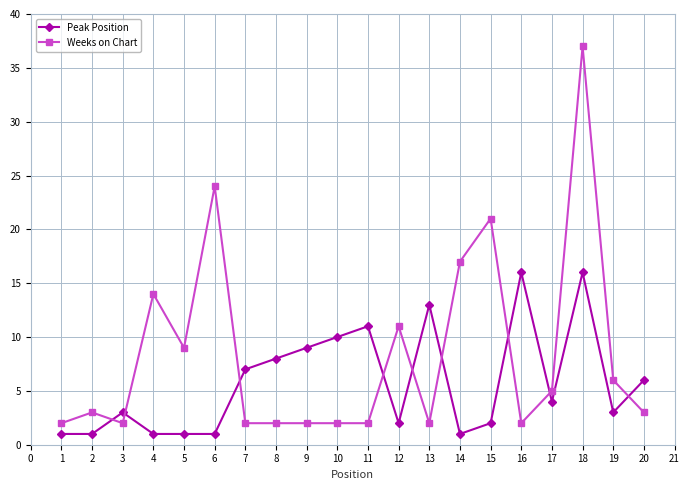

What value does the Weeks on Chart series have at 3?

2